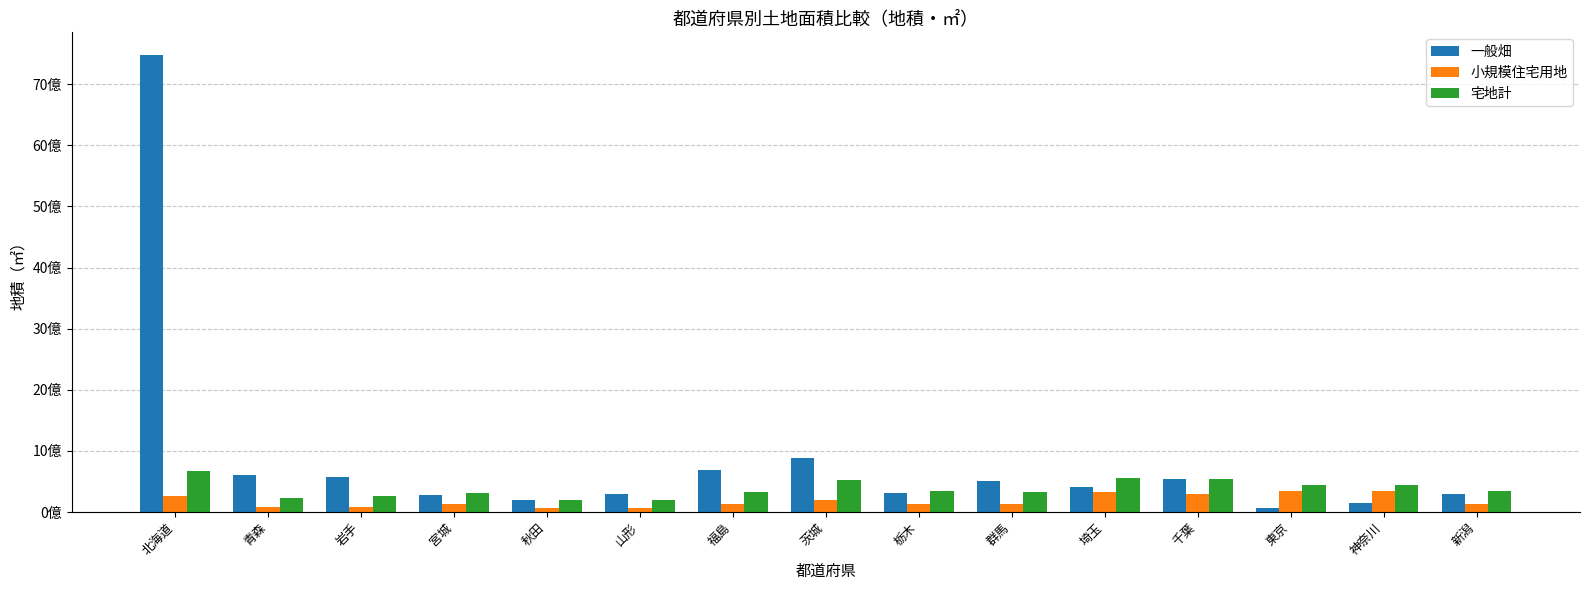

What are all the series names shown in the legend?

一般畑, 小規模住宅用地, 宅地計